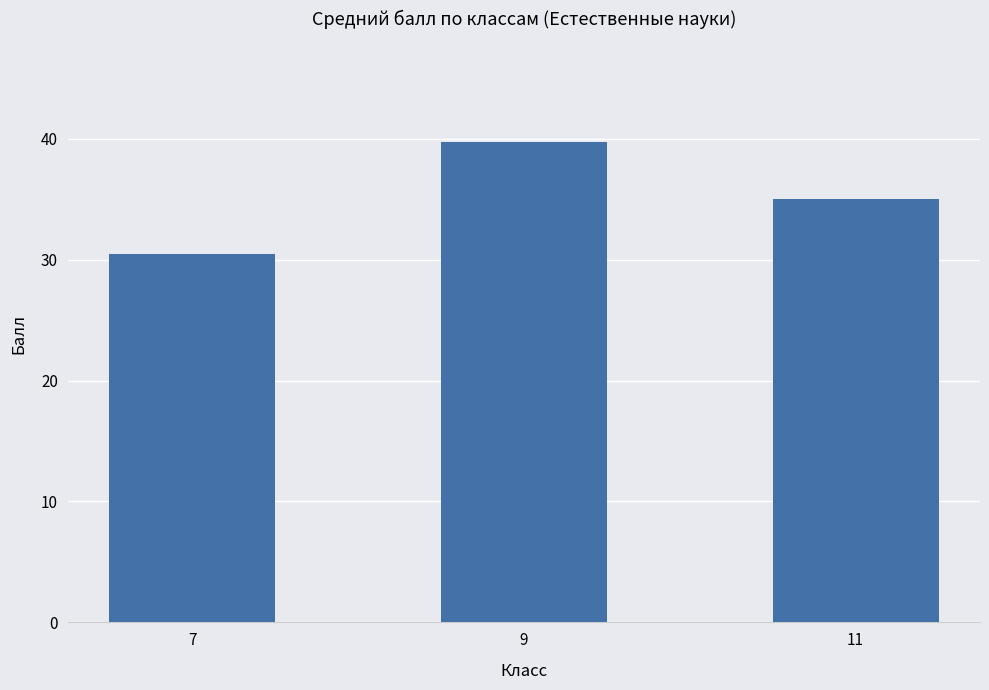

What is the change in value from 9 to 11?

-4.7